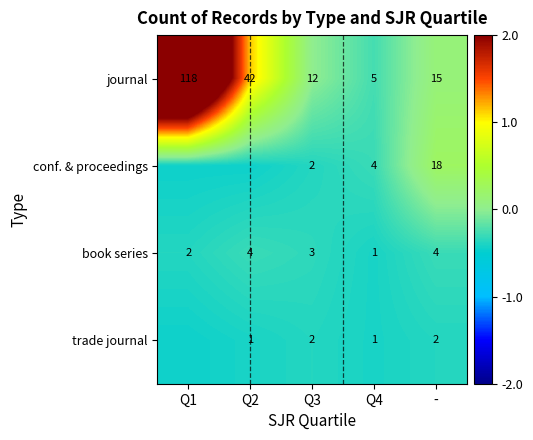

Which series changed the most between Q3 and Q4?

journal